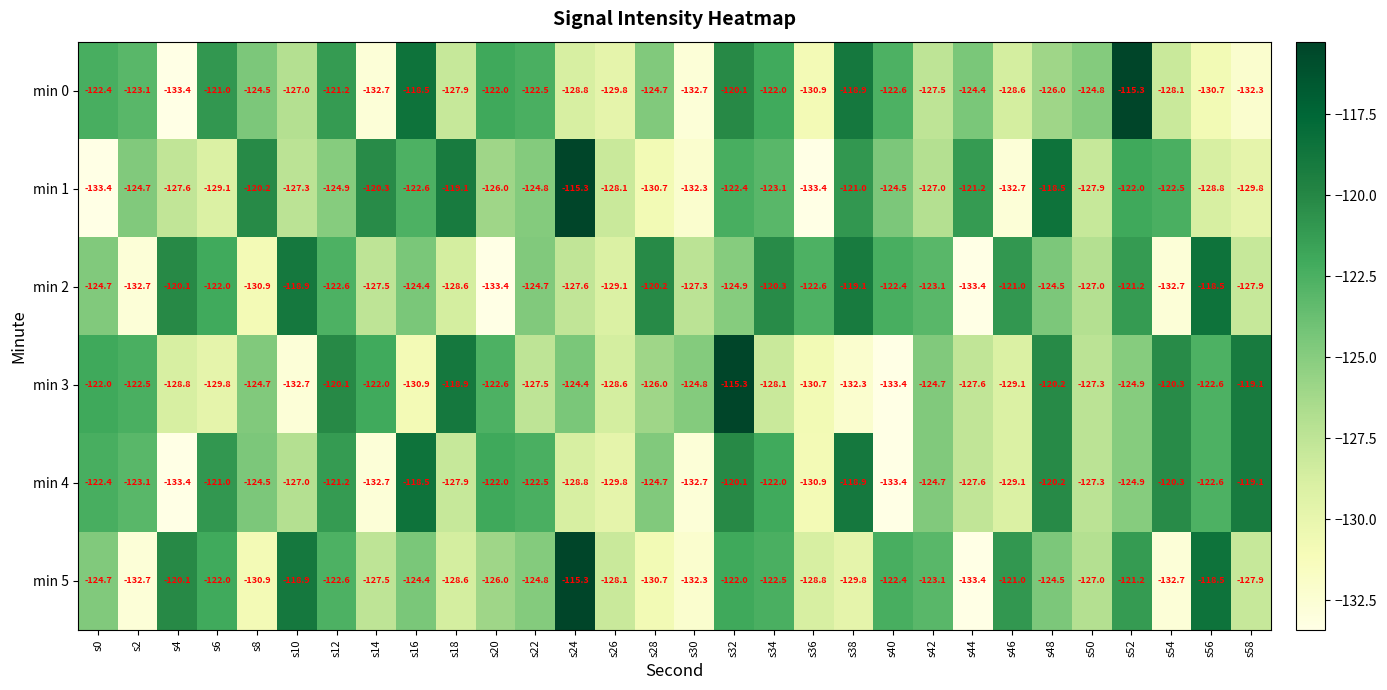

What is the total value across all series at s22?

-746.8